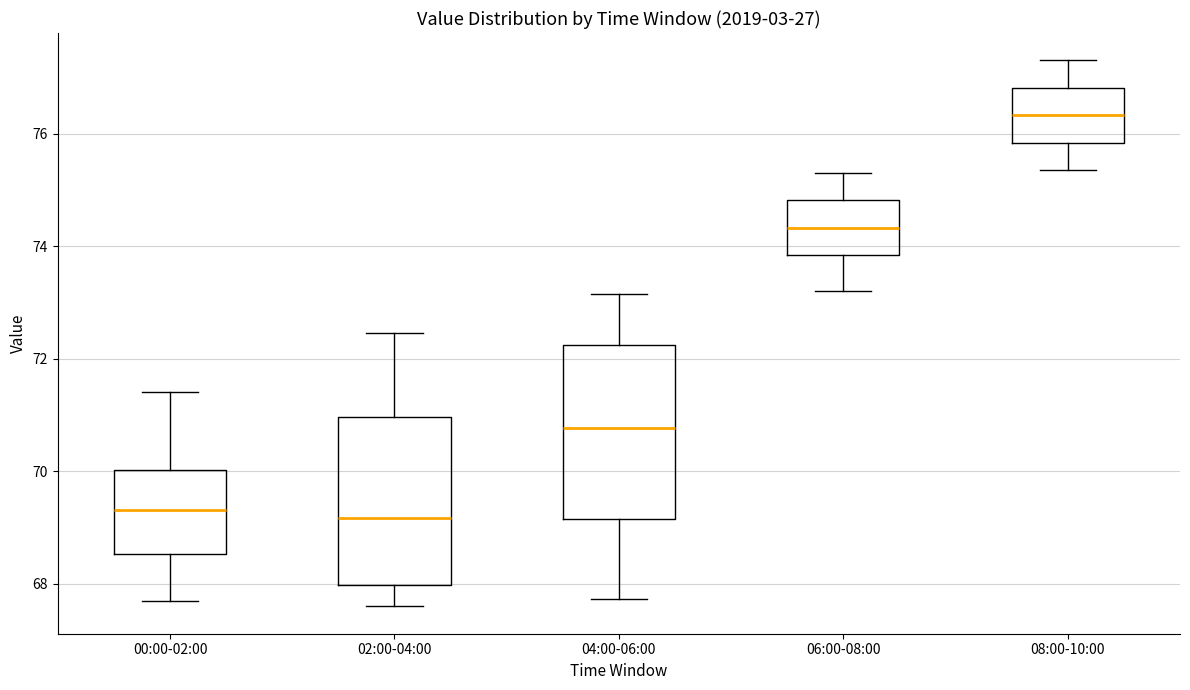

Where is the upper edge of the box for 02:00-04:00 on the y-axis? The values are not printed on the chart, so give them approximately, as read against the axis.

71.0